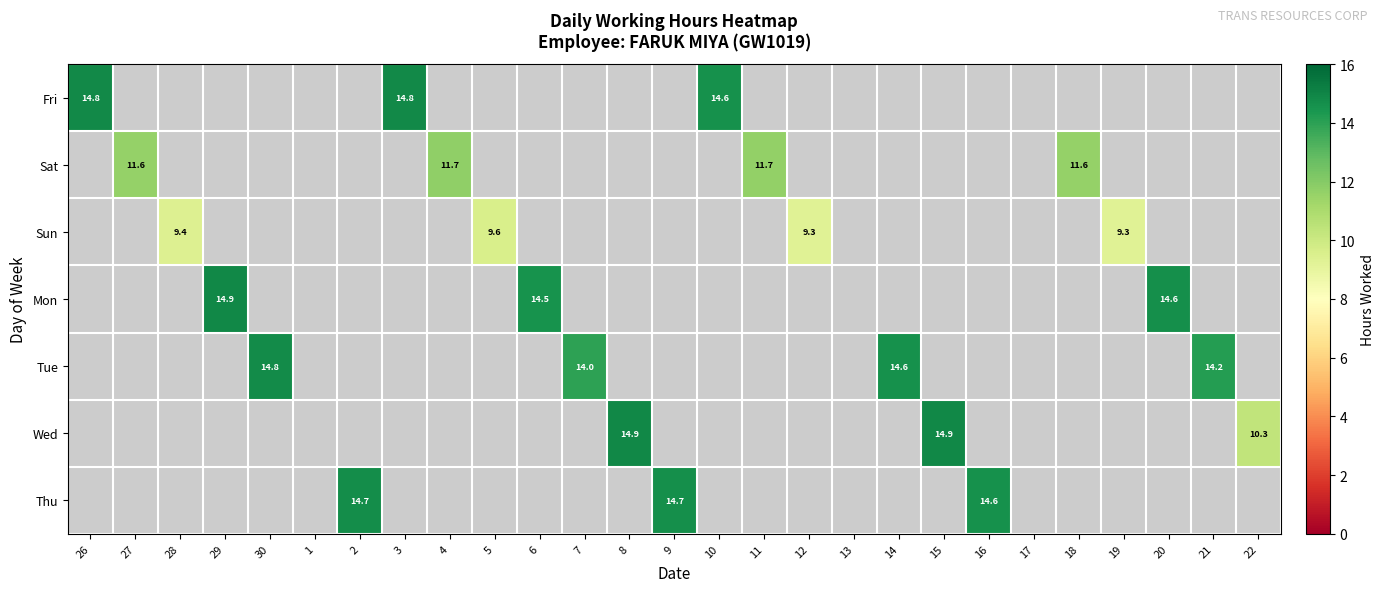

What is the greatest value displayed?

14.9